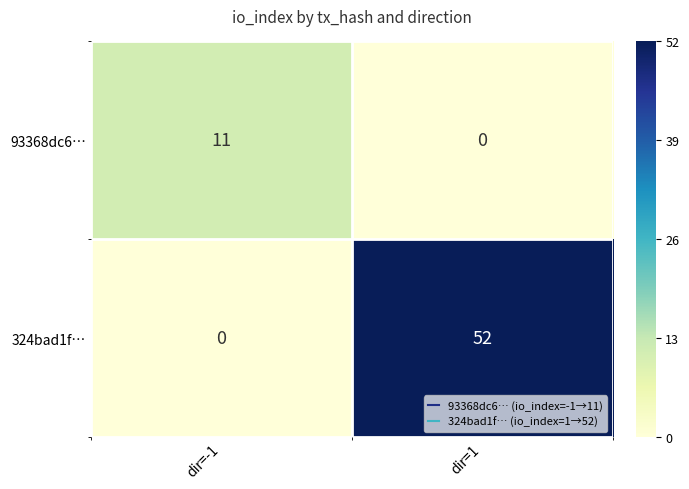

Which series has the largest total across all categories?

324bad1f…